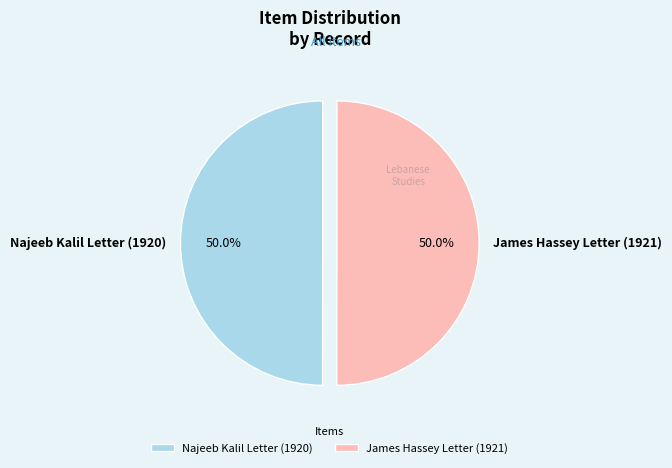

Count the number of slices in the pie.

2